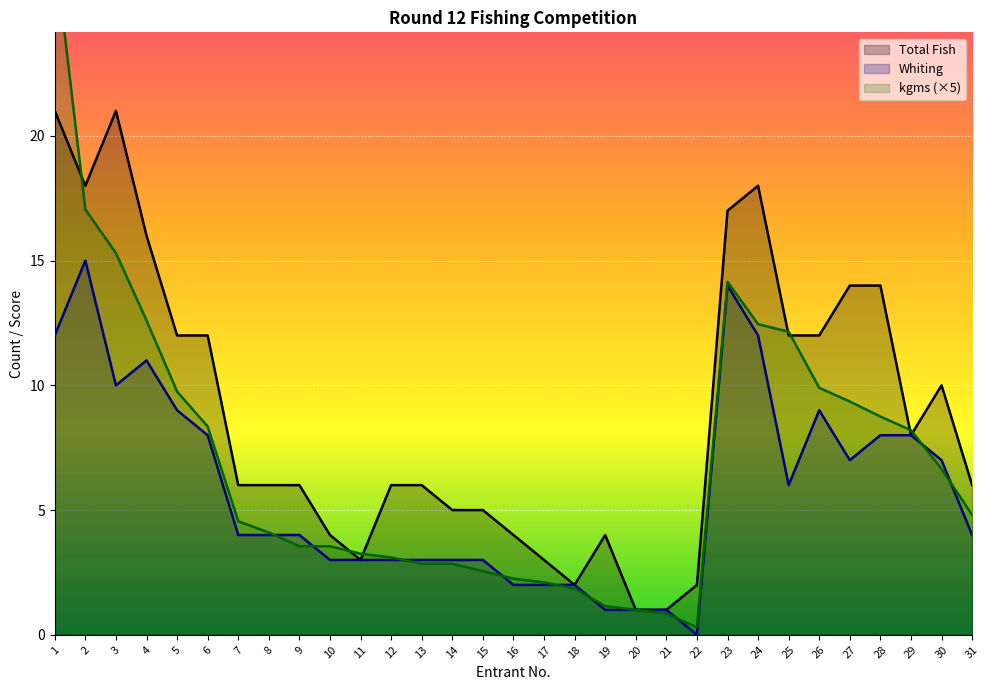

Rank the series by their maximum value, from highest to lowest.

kgms (×5), Total Fish, Whiting